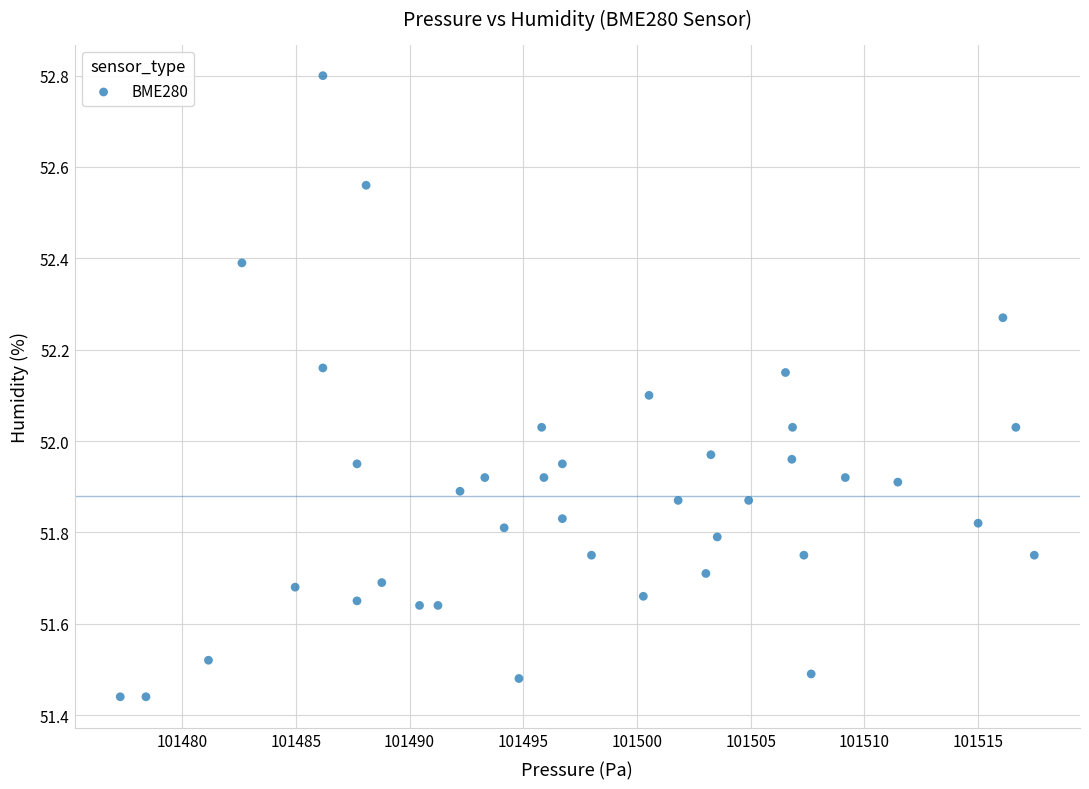

What is the range of Y values (max minus min)?

1.4